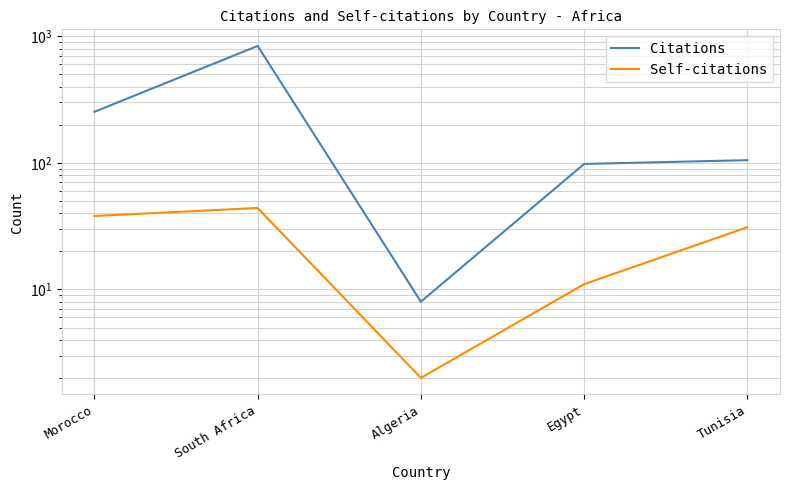

Reading left to right, transcribe all the data shown in this chart.

Citations: 253	839	8	98	105
Self-citations: 38	44	2	11	31